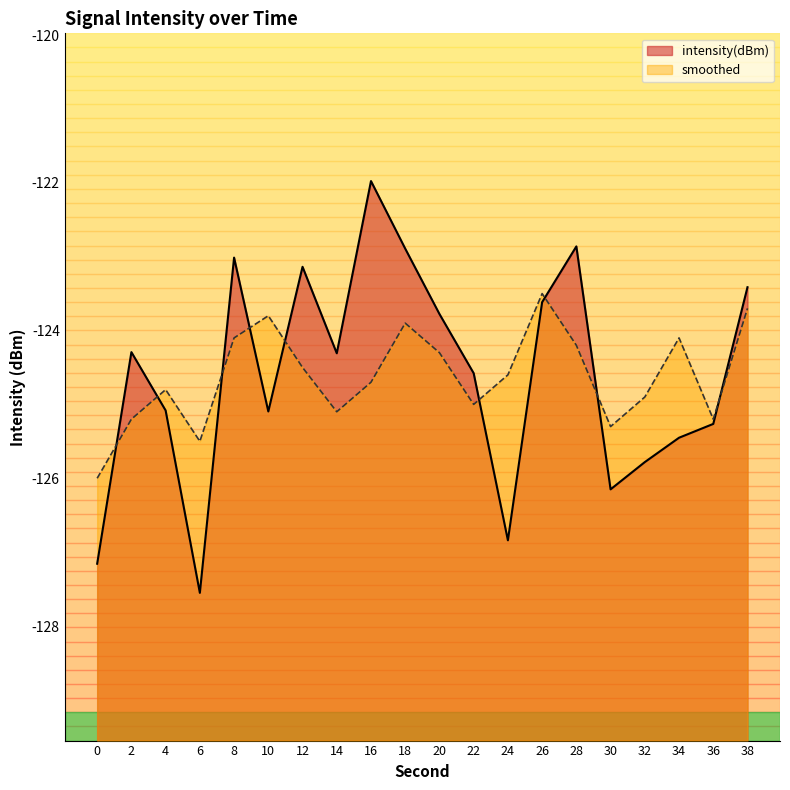

At which label does smoothed first exceed -124?

10